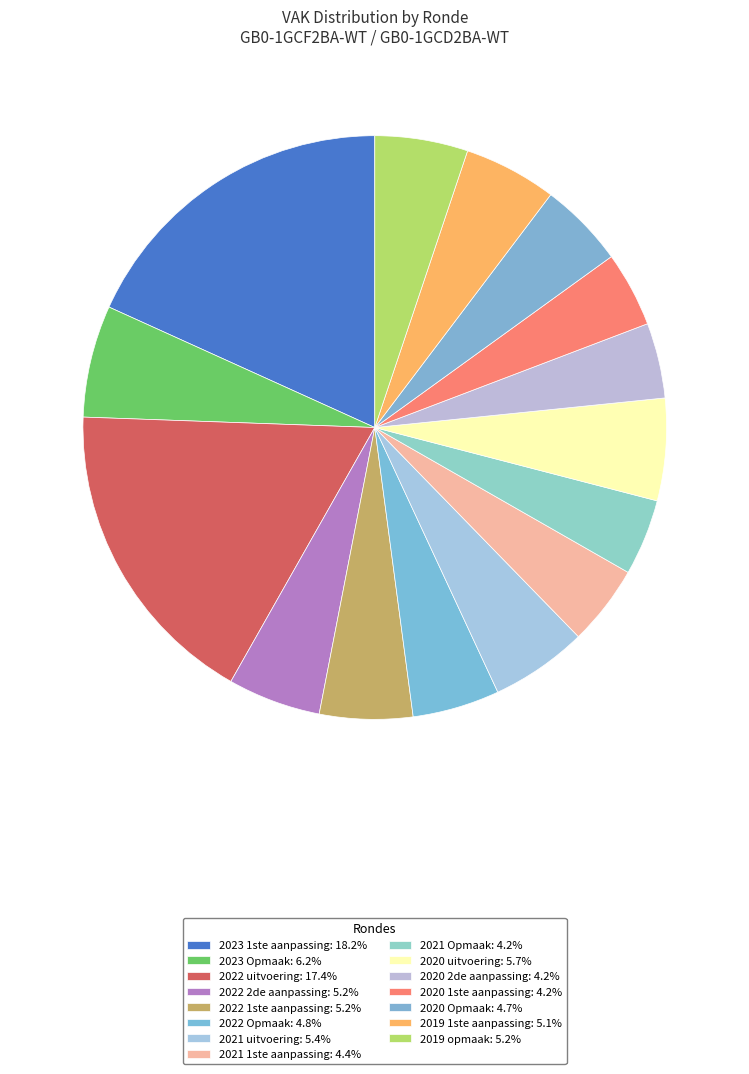

How many segments does this pie chart have?

15